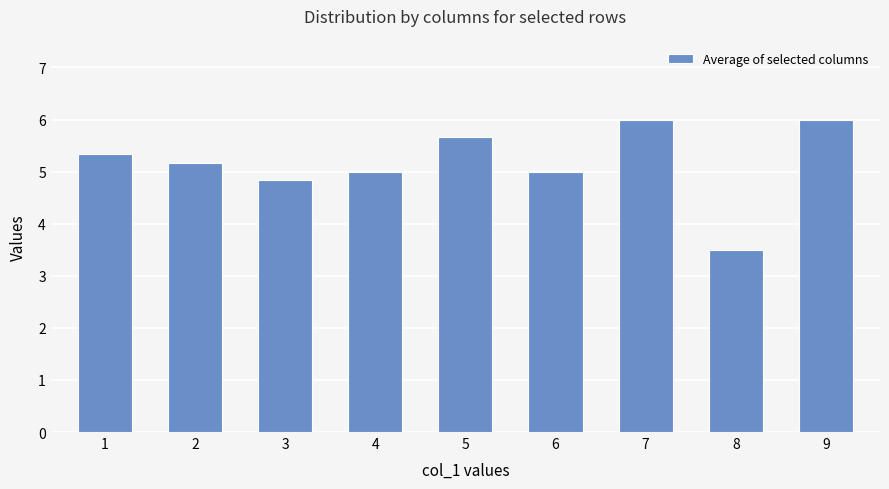

What is the average value?

5.2